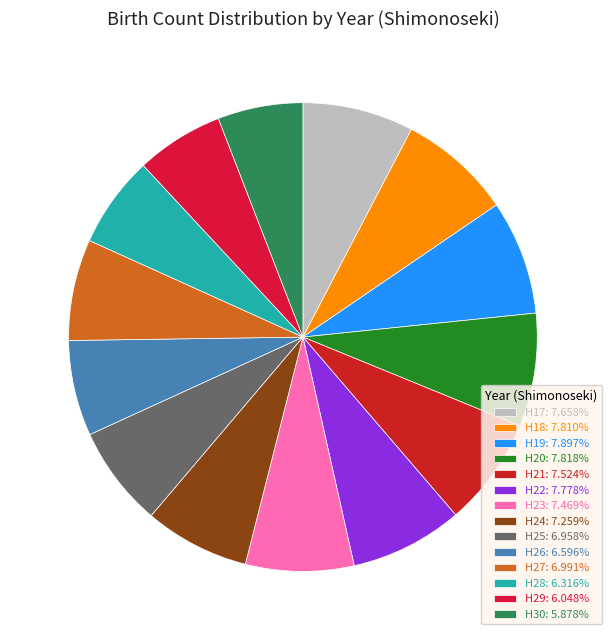

Which slice is the smallest?

H30